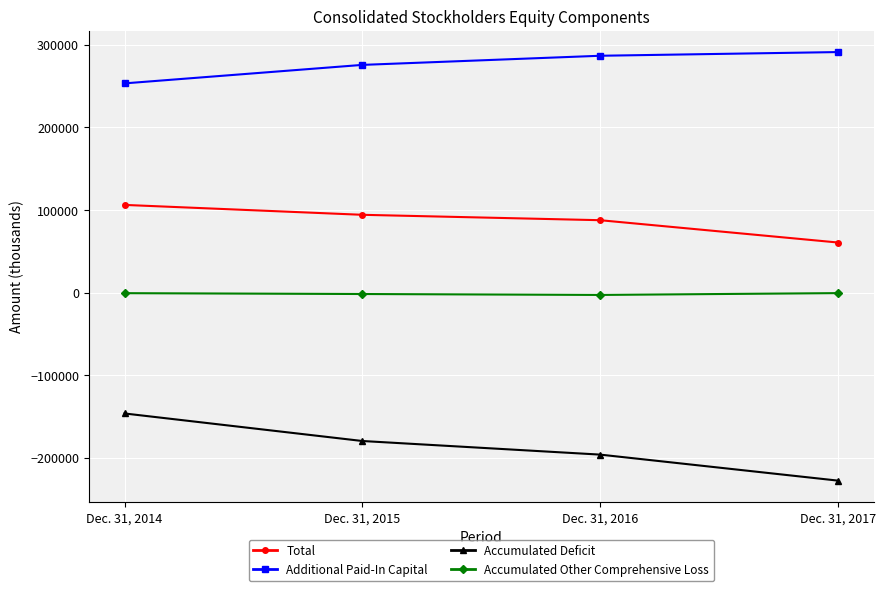

How many series are shown in this chart?

4